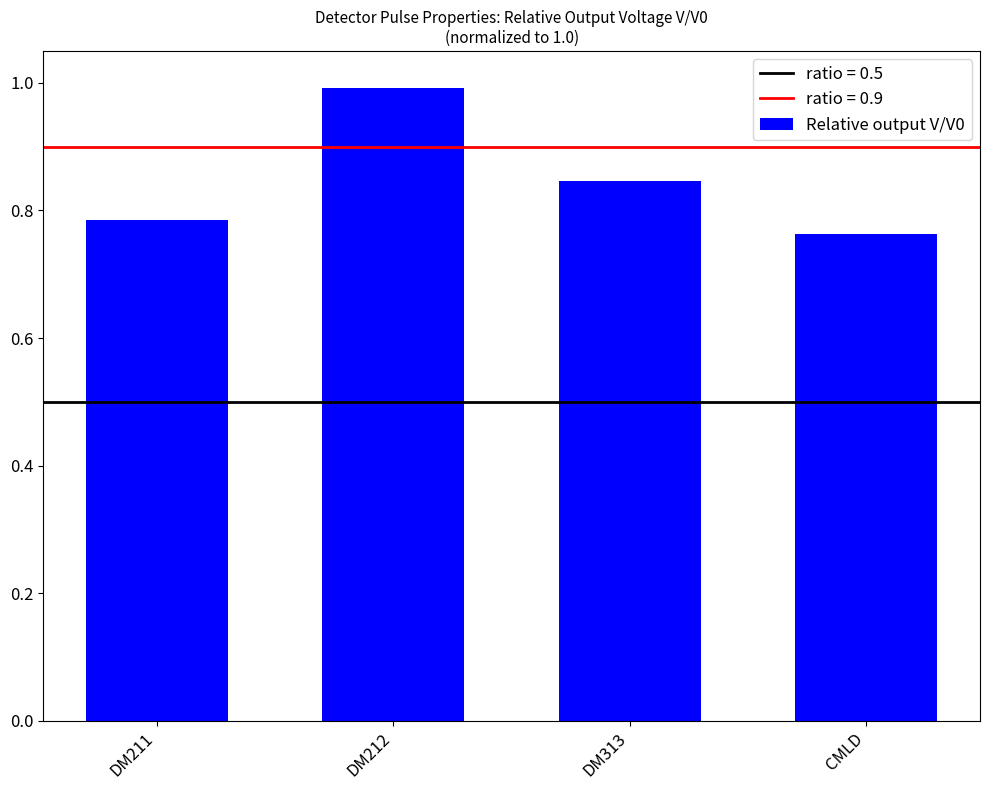

What is the difference between the maximum and minimum values?

0.2